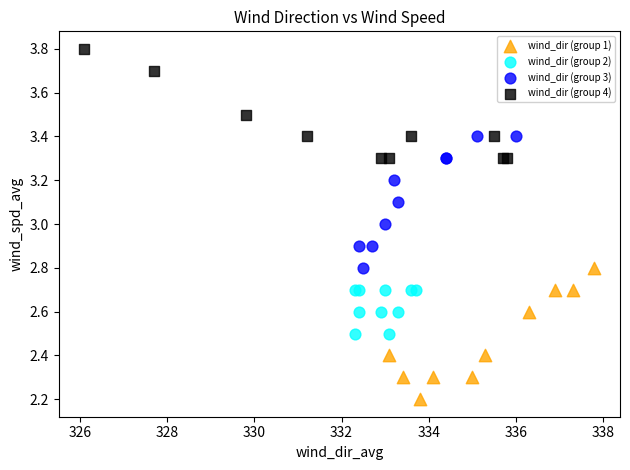

Which series contains the lowest Y value?

wind_dir (group 1)